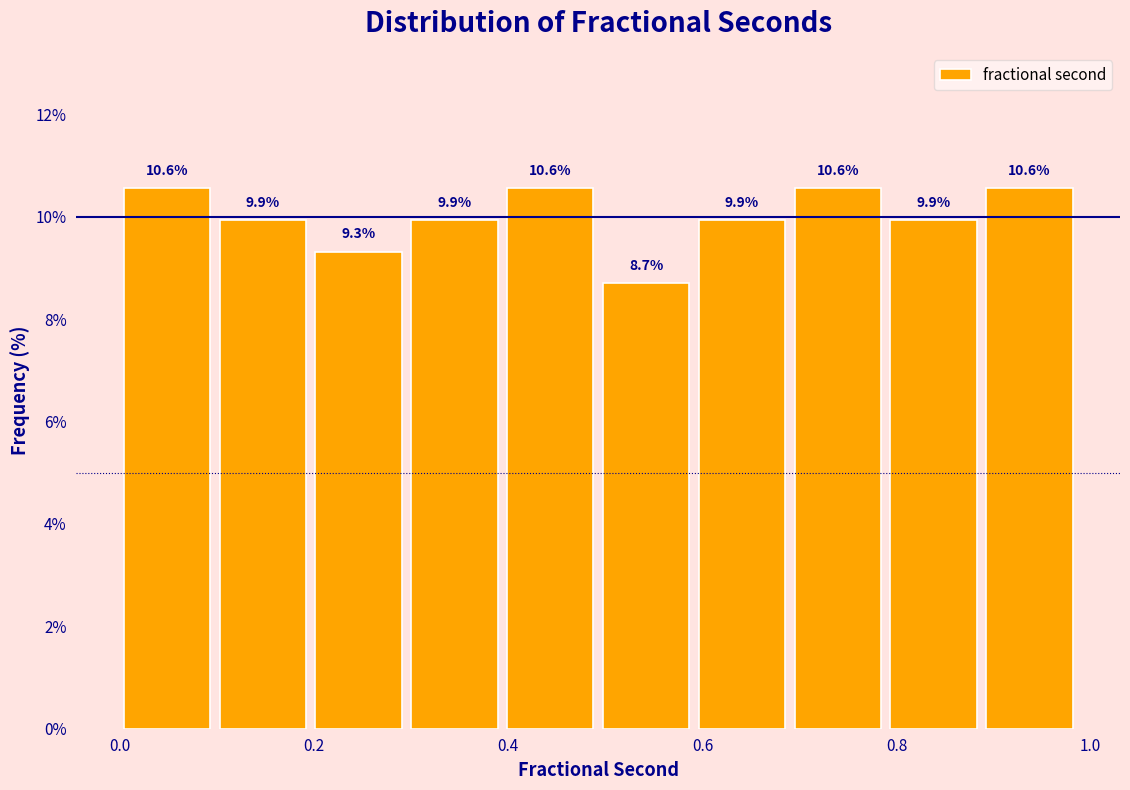

What is the height of the bar covering 0.4 to 0.5 on the x-axis? The bar edges are not printed on the chart, so give them approximately, as read against the axis.

10.6